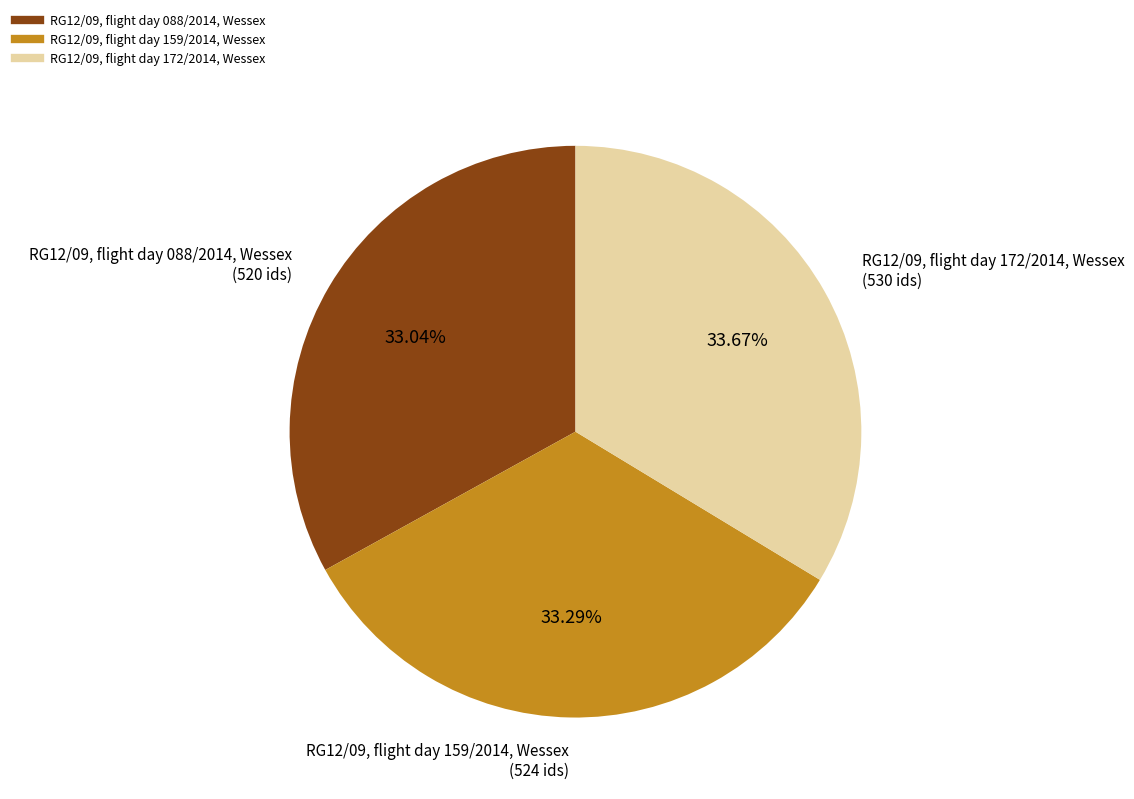

What percentage is the RG12/09, flight day 159/2014, Wessex slice, to the nearest percent?

33%